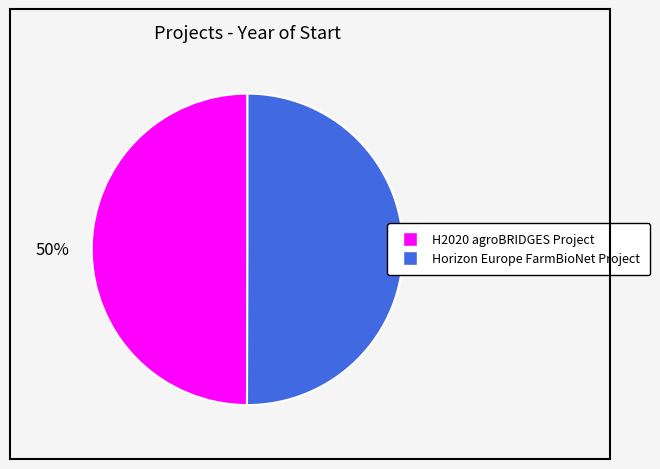

What percentage is the Horizon Europe FarmBioNet Project slice, to the nearest percent?

50%